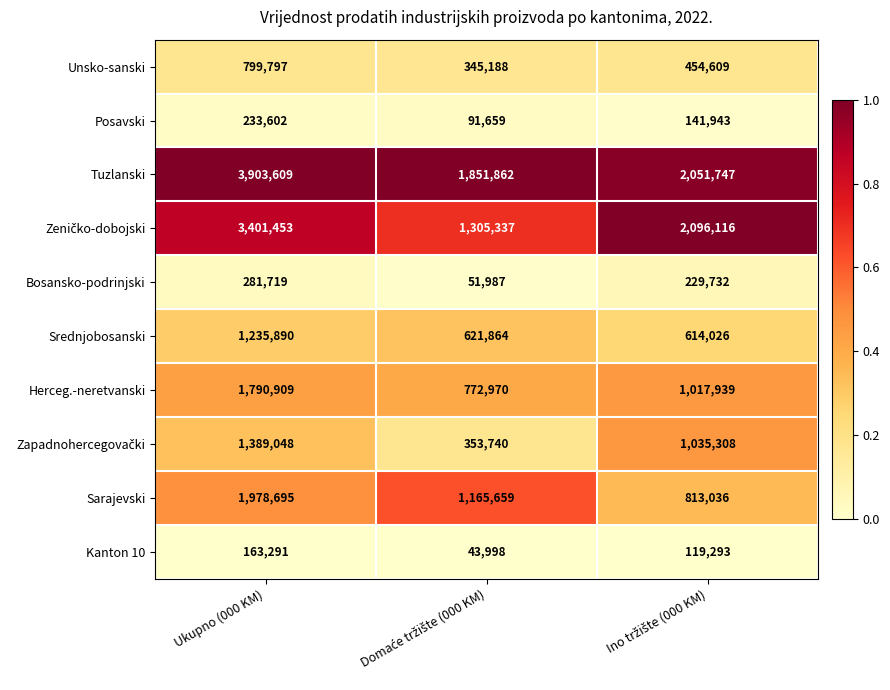

Count the Sarajevski values in the range 813036 to 1978695.

3